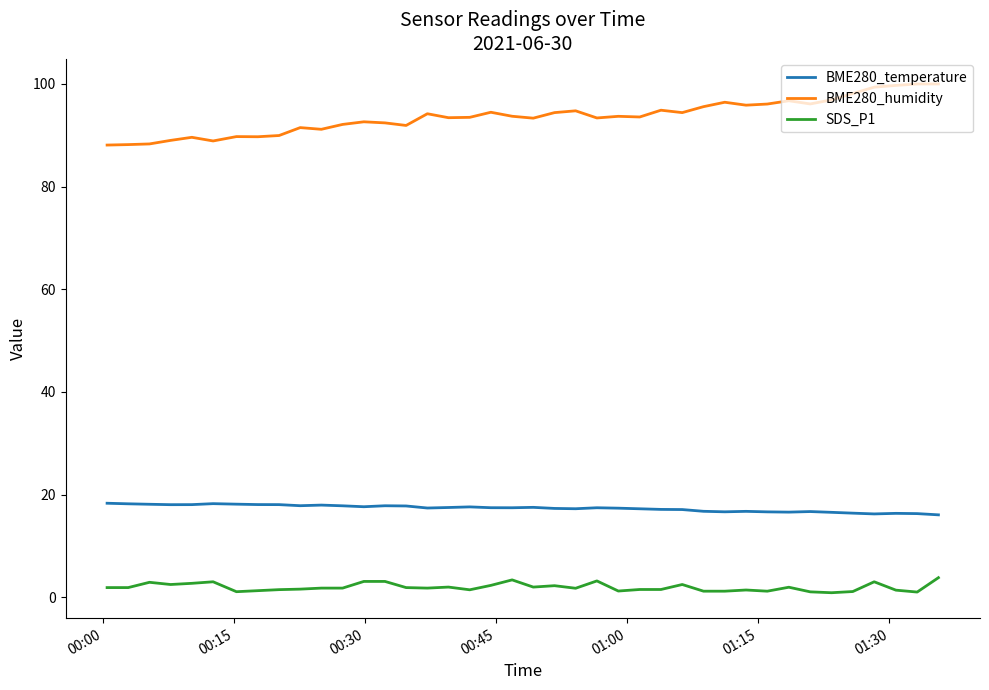

Rank the series by their maximum value, from lowest to highest.

SDS_P1, BME280_temperature, BME280_humidity